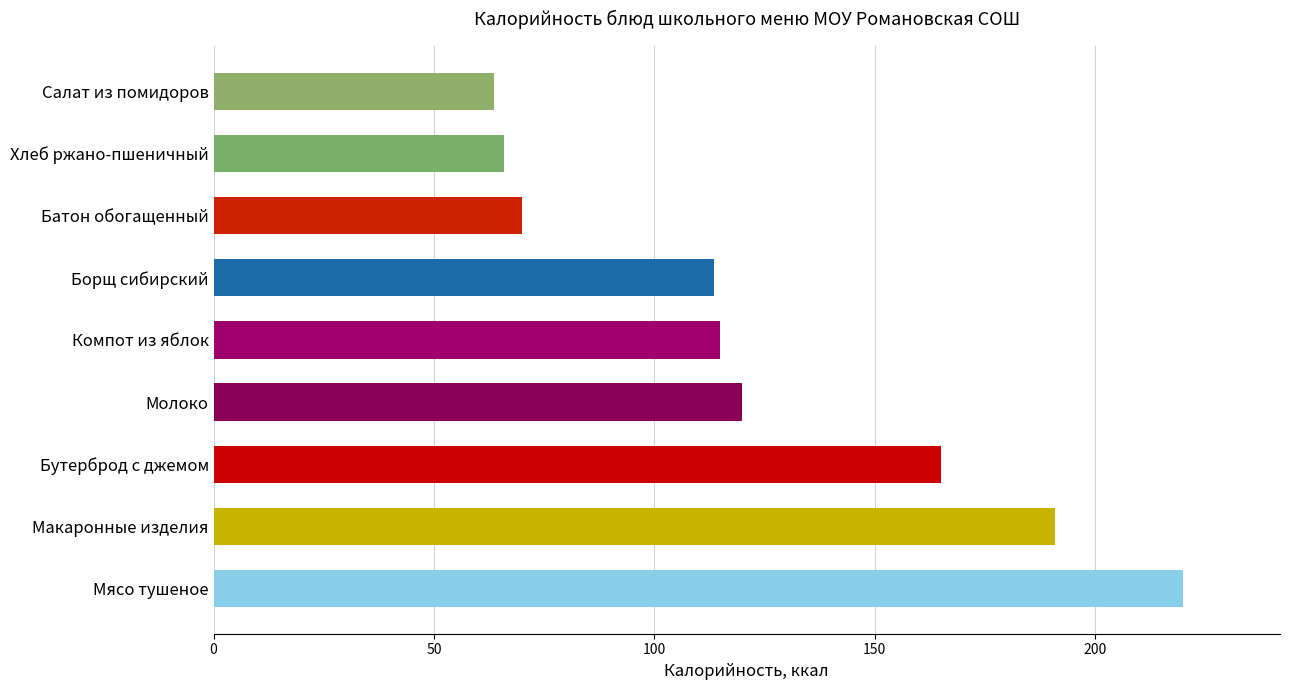

The value at Салат из помидоров is 63.6. True or false?

True